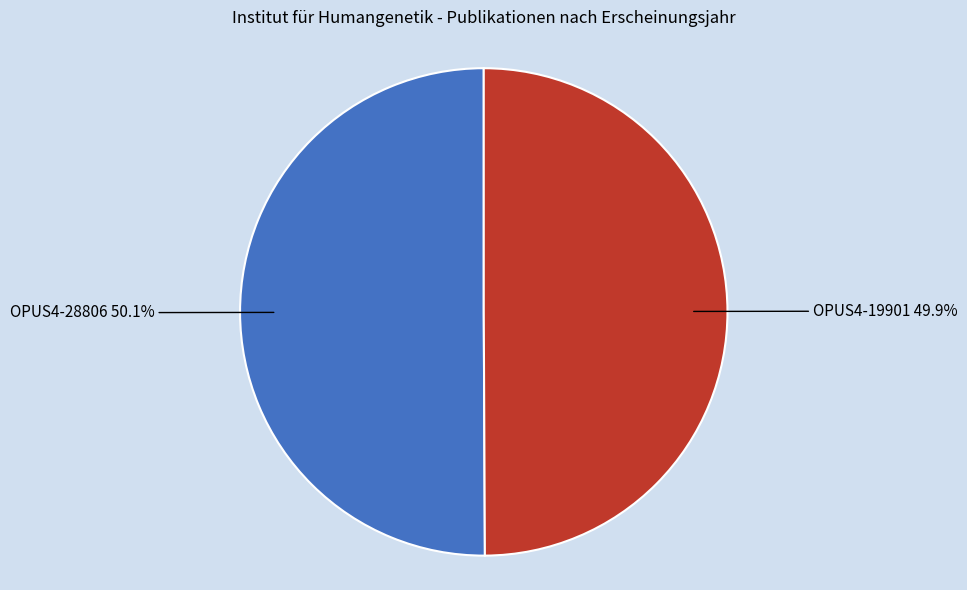

How many segments does this pie chart have?

2